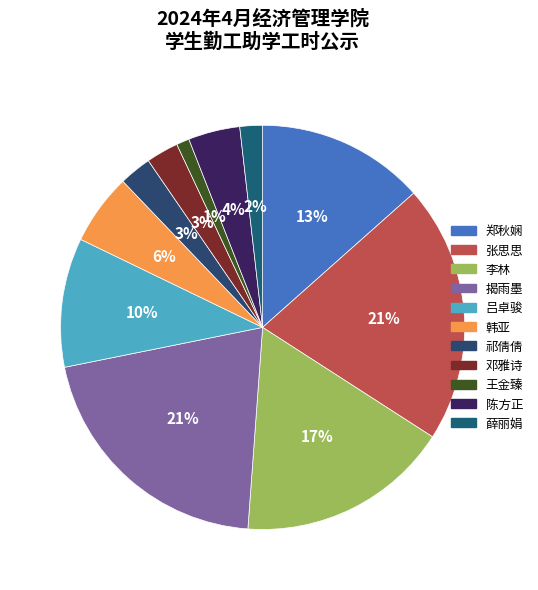

Do 吕卓骏 and 张思思 together represent more than half of the pie?

No